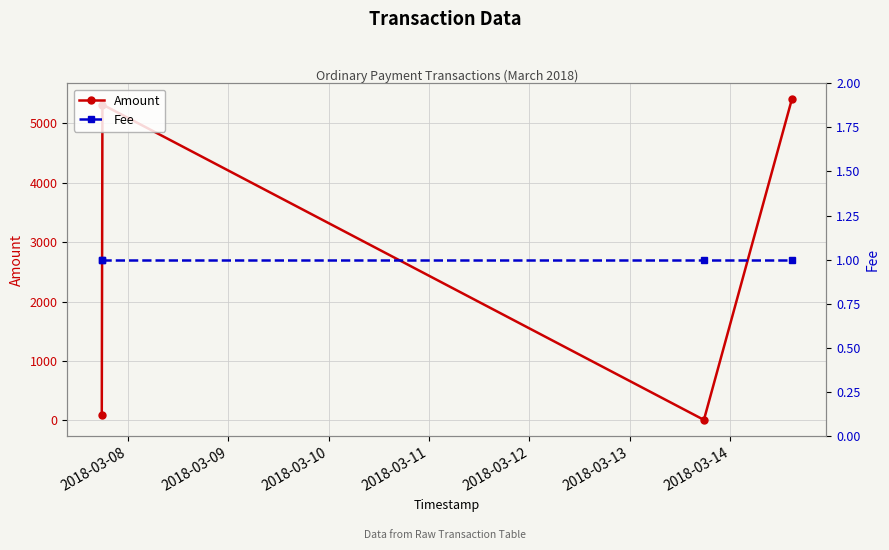

True or false: Amount has more than 1 interior local peaks.

False